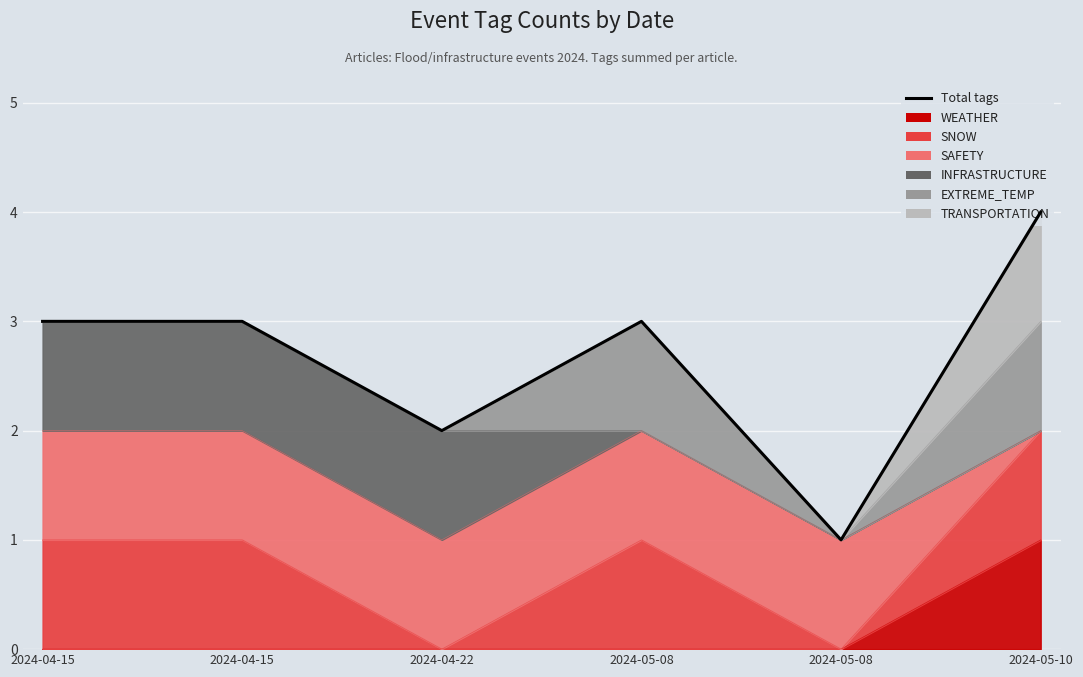

List the labels in order of value, smallest first.

2024-05-08, 2024-04-22, 2024-04-15, 2024-04-15, 2024-05-08, 2024-05-10